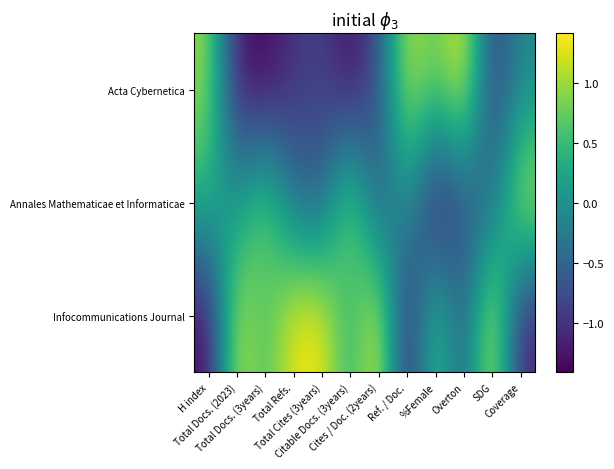

Reading left to right, list all the values displayed in this chart.

Acta Cybernetica: H index=1.0	Total Docs. (2023)=-1.2	Total Docs. (3years)=-1.4	Total Refs.=-1.0	Total Cites (3years)=-0.9	Citable Docs. (3years)=-1.4	Cites / Doc. (2years)=-0.7	Ref. / Doc.=1.2	%Female=0.7	Overton=1.4	SDG=-0.9	Coverage=-0.1
Annales Mathematicae et Informaticae: H index=0.4	Total Docs. (2023)=0.0	Total Docs. (3years)=0.9	Total Refs.=-0.4	Total Cites (3years)=-0.6	Citable Docs. (3years)=1.0	Cites / Doc. (2years)=-0.7	Ref. / Doc.=0.1	%Female=-1.4	Overton=-0.8	SDG=-0.5	Coverage=1.3
Infocommunications Journal: H index=-1.4	Total Docs. (2023)=1.2	Total Docs. (3years)=0.5	Total Refs.=1.4	Total Cites (3years)=1.4	Citable Docs. (3years)=0.3	Cites / Doc. (2years)=1.4	Ref. / Doc.=-1.3	%Female=0.7	Overton=-0.6	SDG=1.4	Coverage=-1.2